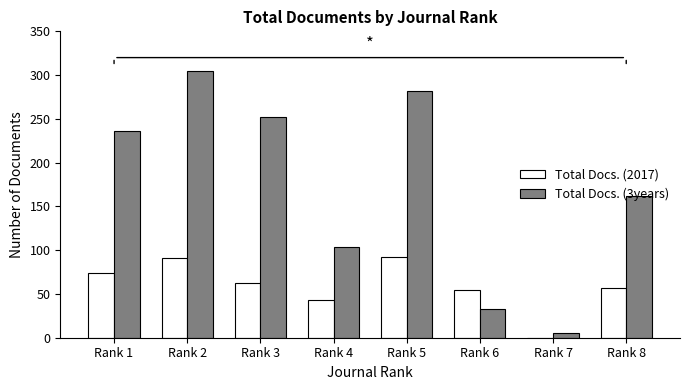

Are the bars grouped side by side (vs. stacked)?

Yes